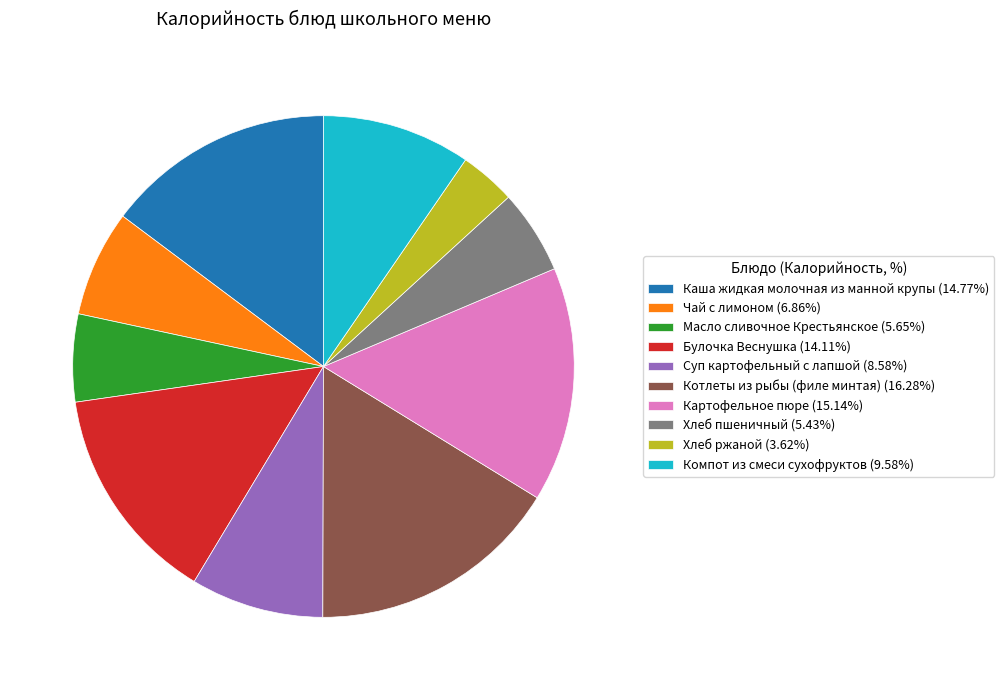

Do Суп картофельный с лапшой (8.58%) and Булочка Веснушка (14.11%) together represent more than half of the pie?

No